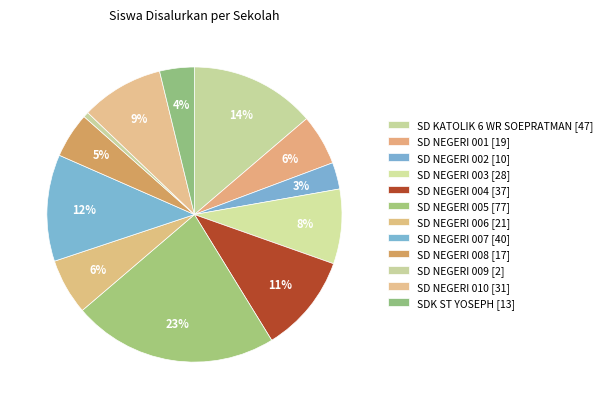

To the nearest percent, what is the average slice percentage?

8%